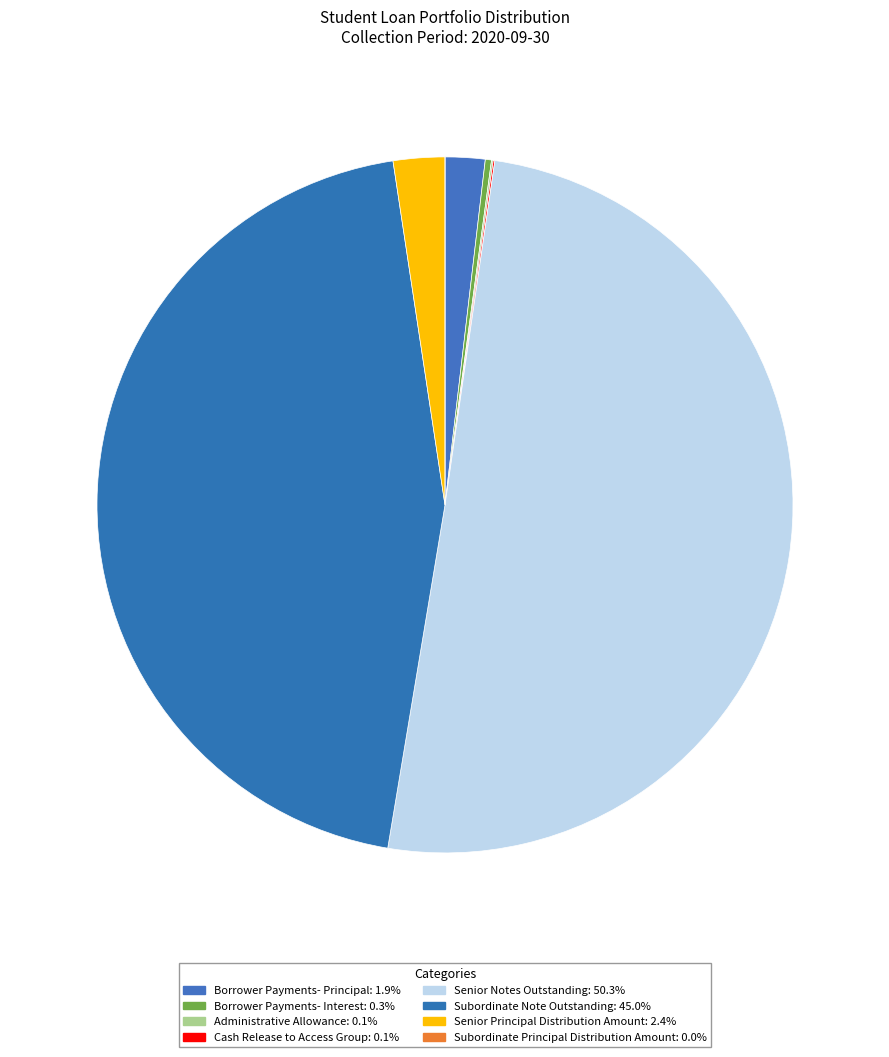

To the nearest percent, what is the difference between the Borrower Payments- Principal and Borrower Payments- Interest slice percentages?

2%